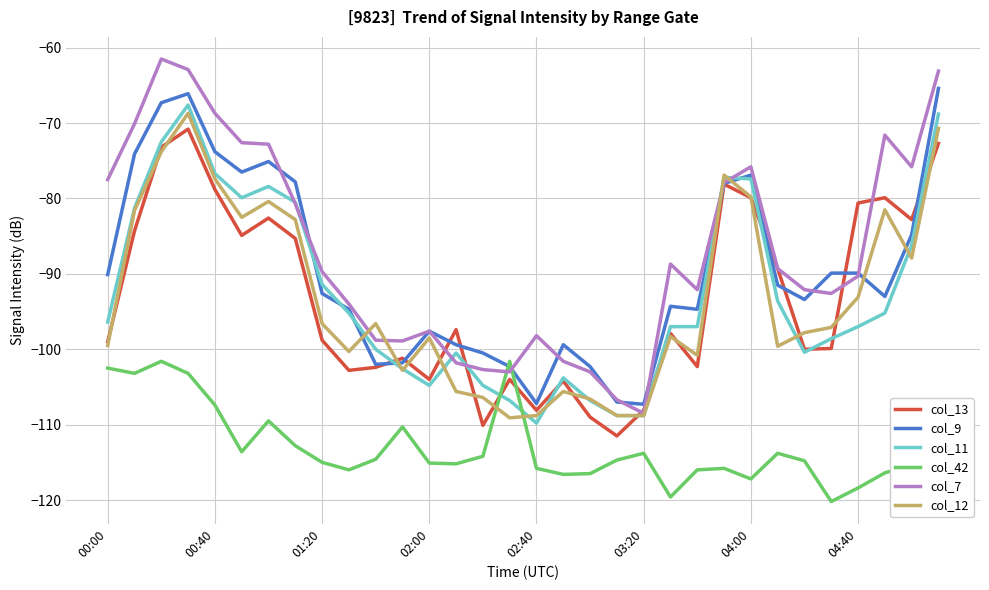

What is the maximum value shown in the chart?

-61.5